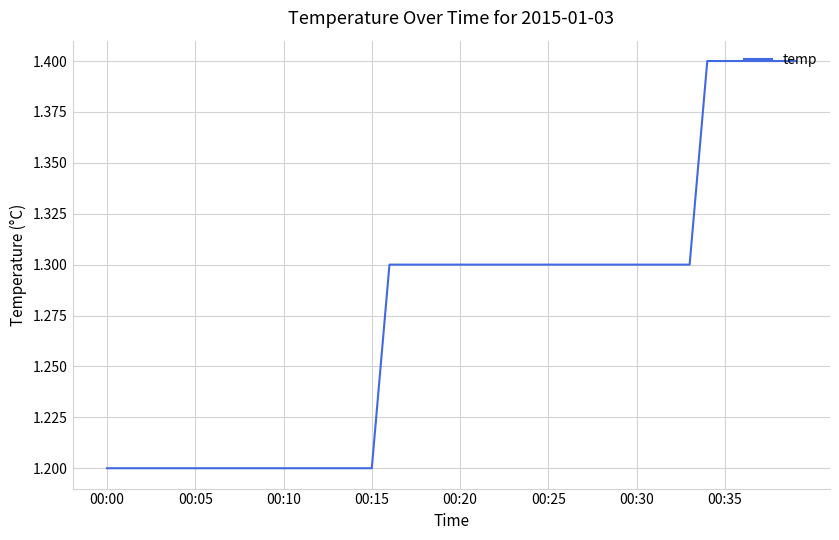

Does the chart display data point markers on the line(s)?

No